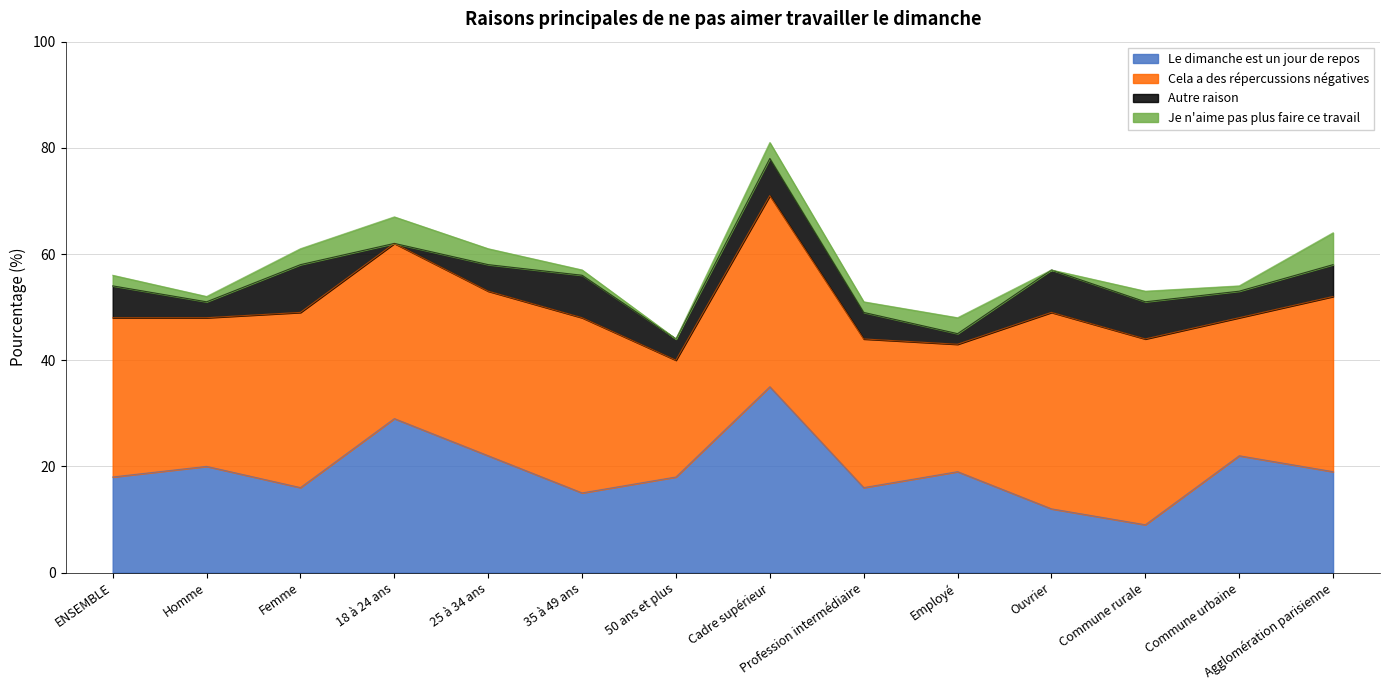

Reading left to right, list all the values displayed in this chart.

Le dimanche est un jour de repos: ENSEMBLE=18	Homme=20	Femme=16	18 à 24 ans=29	25 à 34 ans=22	35 à 49 ans=15	50 ans et plus=18	Cadre supérieur=35	Profession intermédiaire=16	Employé=19	Ouvrier=12	Commune rurale=9	Commune urbaine=22	Agglomération parisienne=19
Cela a des répercussions négatives: ENSEMBLE=30	Homme=28	Femme=33	18 à 24 ans=33	25 à 34 ans=31	35 à 49 ans=33	50 ans et plus=22	Cadre supérieur=36	Profession intermédiaire=28	Employé=24	Ouvrier=37	Commune rurale=35	Commune urbaine=26	Agglomération parisienne=33
Autre raison: ENSEMBLE=6	Homme=3	Femme=9	18 à 24 ans=0	25 à 34 ans=5	35 à 49 ans=8	50 ans et plus=4	Cadre supérieur=7	Profession intermédiaire=5	Employé=2	Ouvrier=8	Commune rurale=7	Commune urbaine=5	Agglomération parisienne=6
Je n'aime pas plus faire ce travail: ENSEMBLE=2	Homme=1	Femme=3	18 à 24 ans=5	25 à 34 ans=3	35 à 49 ans=1	50 ans et plus=0	Cadre supérieur=3	Profession intermédiaire=2	Employé=3	Ouvrier=0	Commune rurale=2	Commune urbaine=1	Agglomération parisienne=6